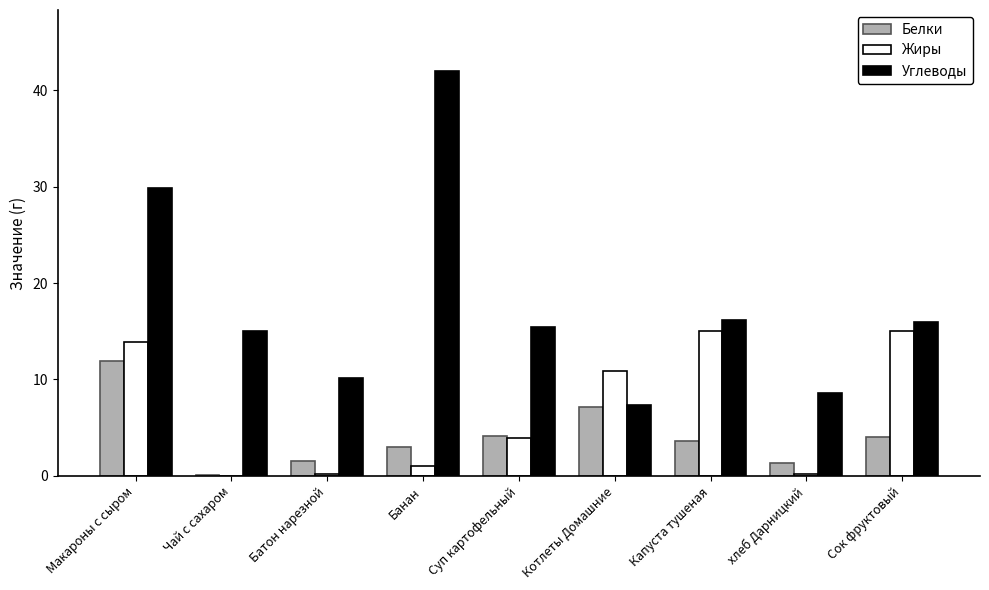

Is it true that Углеводы equals 24.4 at Сок фруктовый?

False